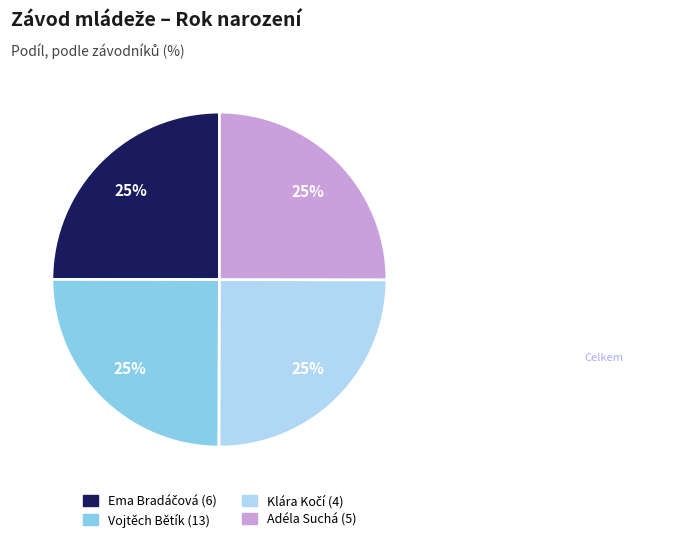

Approximately how many times larger is the value at Vojtěch Bětík (13) compared to Adéla Suchá (5)?

1.0